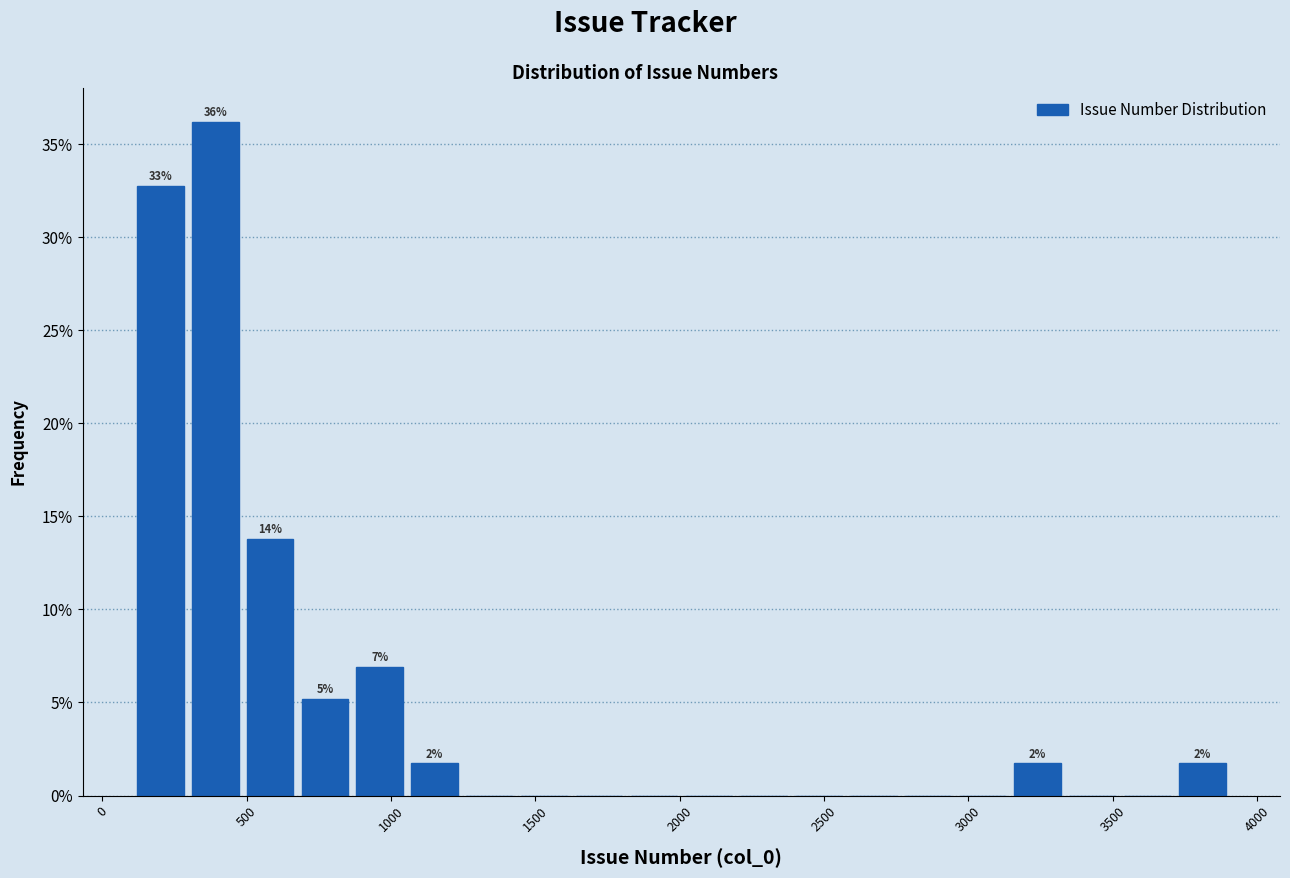

Around what value on the x-axis is the tallest bar? Give the approximate position of its centre, as read against the axis.

400